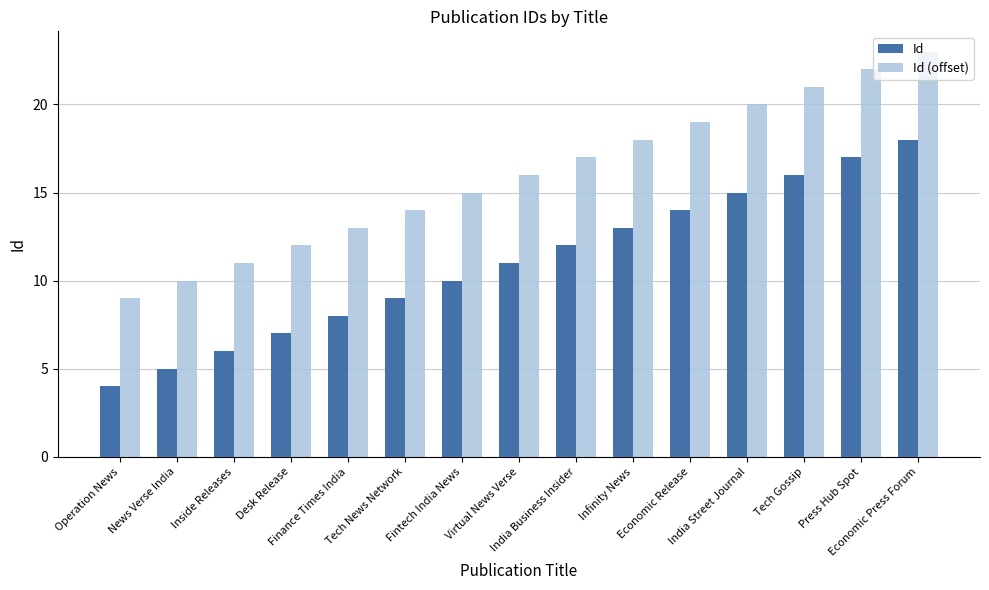

What is the difference between the maximum and second lowest values in the Id (offset) series?

13